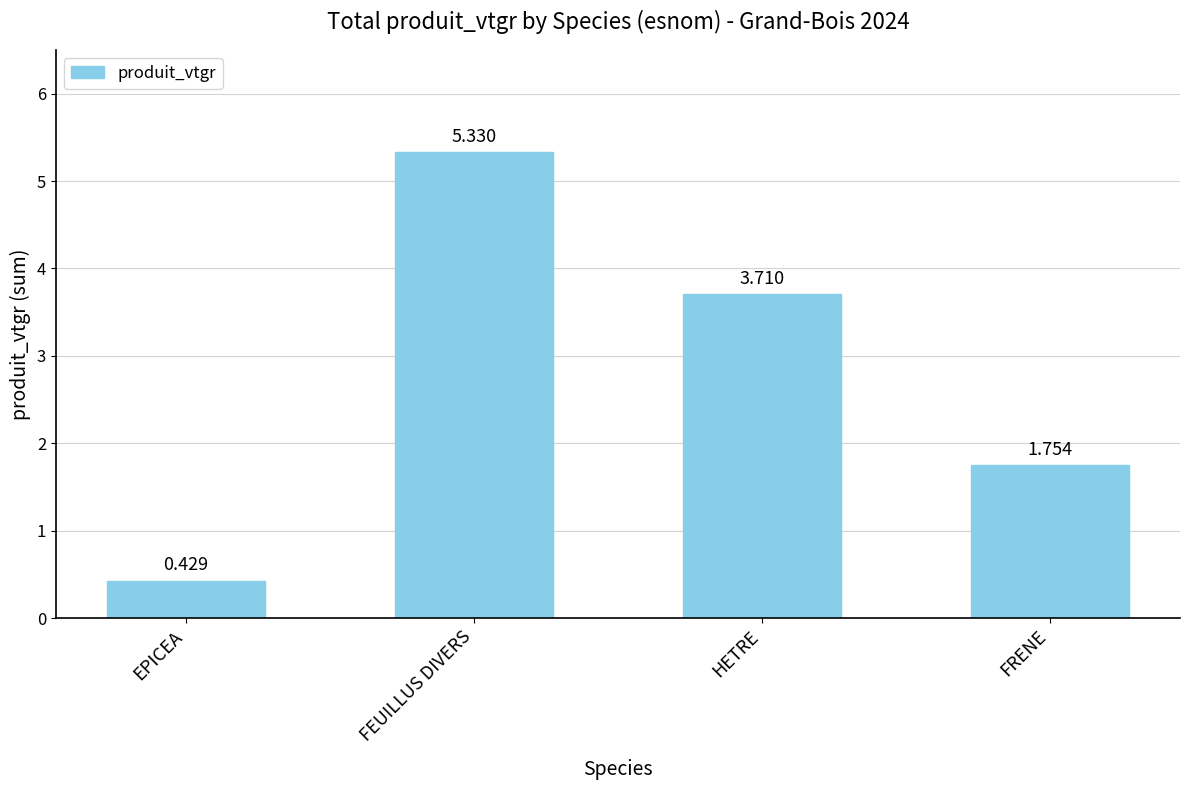

What is the label of the 4th bar from the left?

FRENE